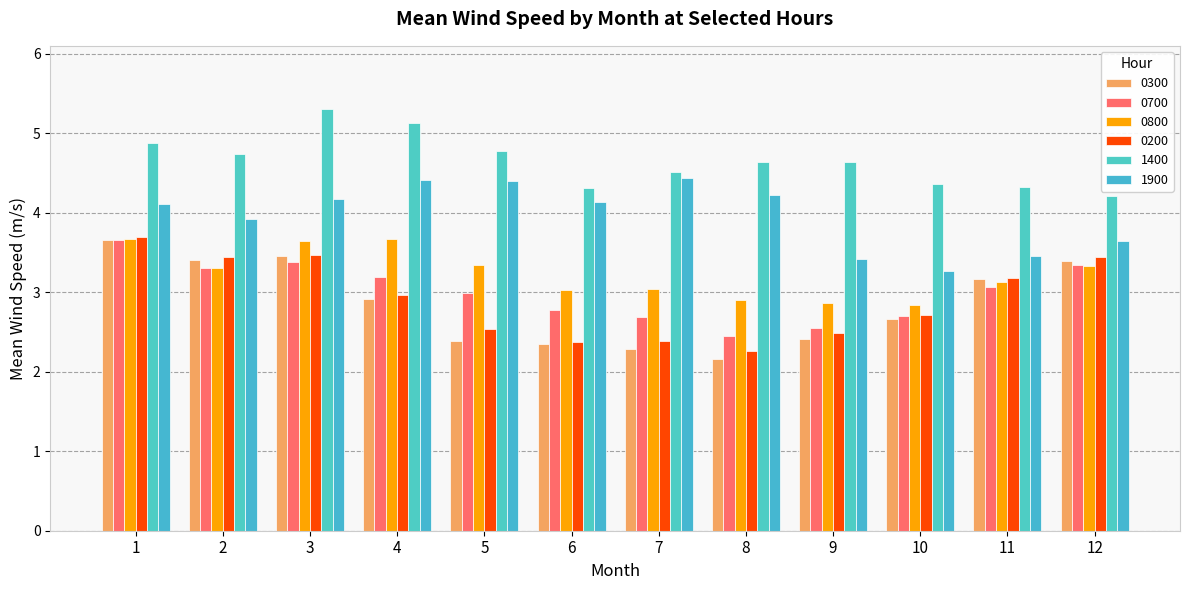

What is the total value across all series at 1?

23.7